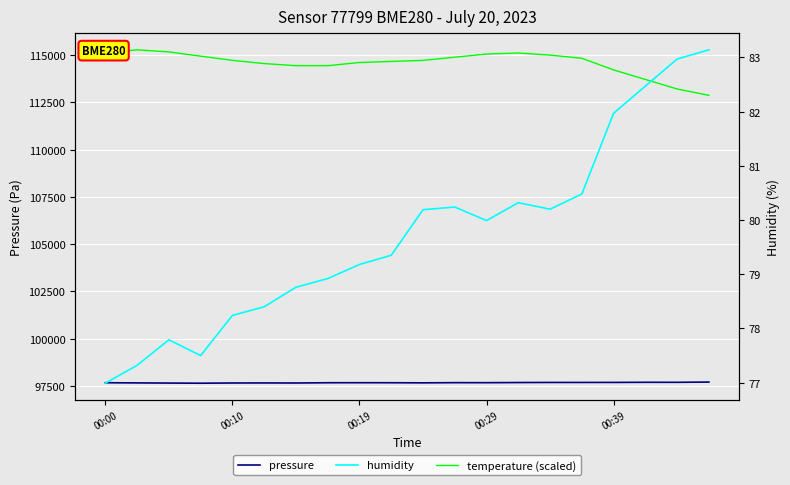

Rank the series by their maximum value, from highest to lowest.

temperature (scaled), pressure, humidity